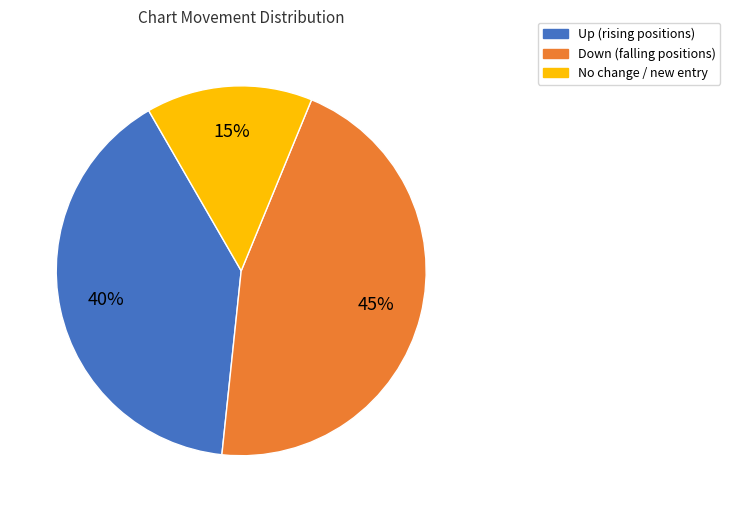

To the nearest percent, what is the average slice percentage?

33%